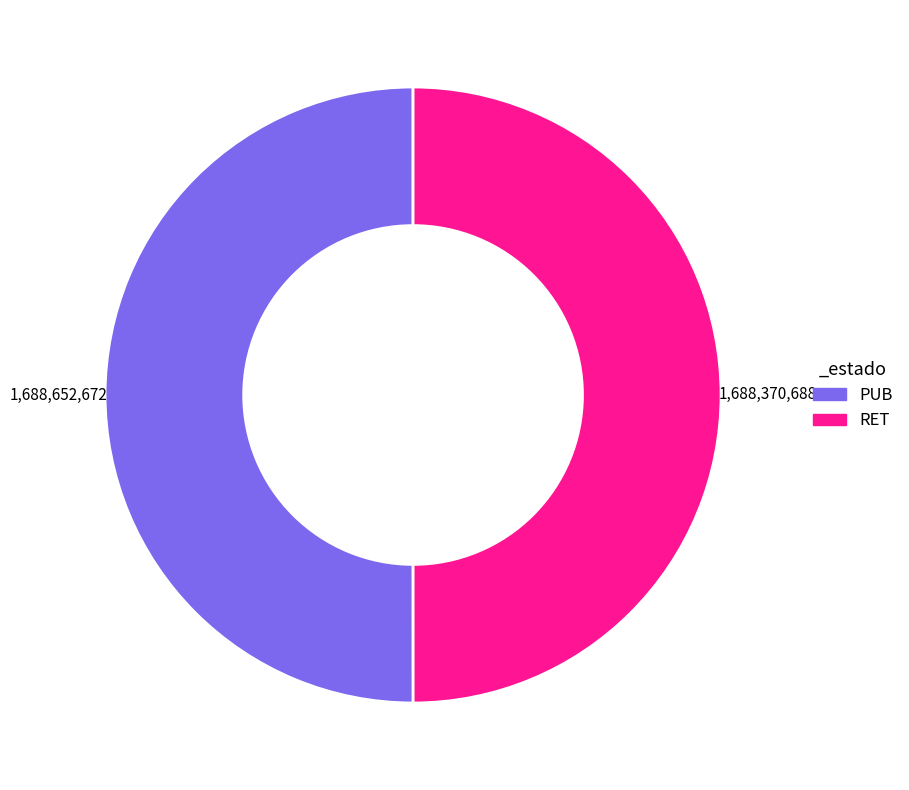

Combined, do RET and PUB account for over 50%?

Yes